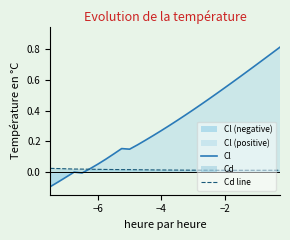

True or false: Cd line has a value of 0.0 at −4.

False